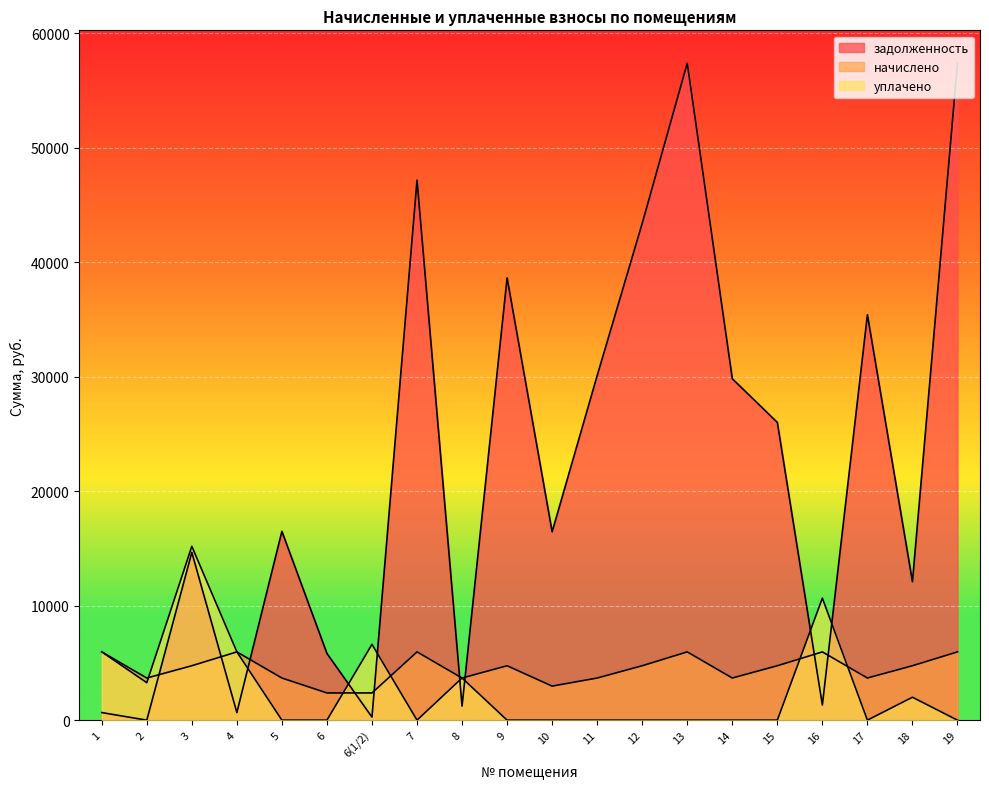

Count the number of categories in the chart.

20